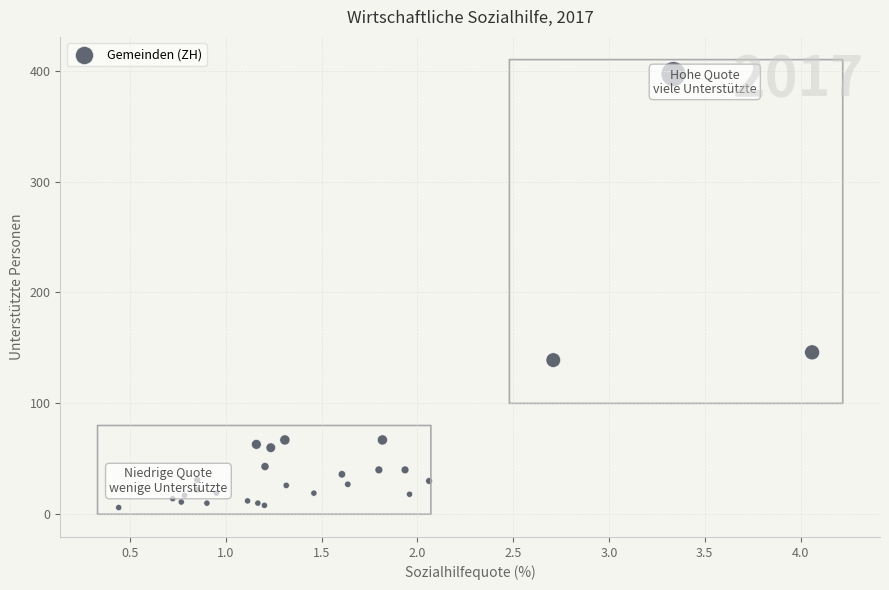

What Y value in the scatter plot is closest to 201?

146